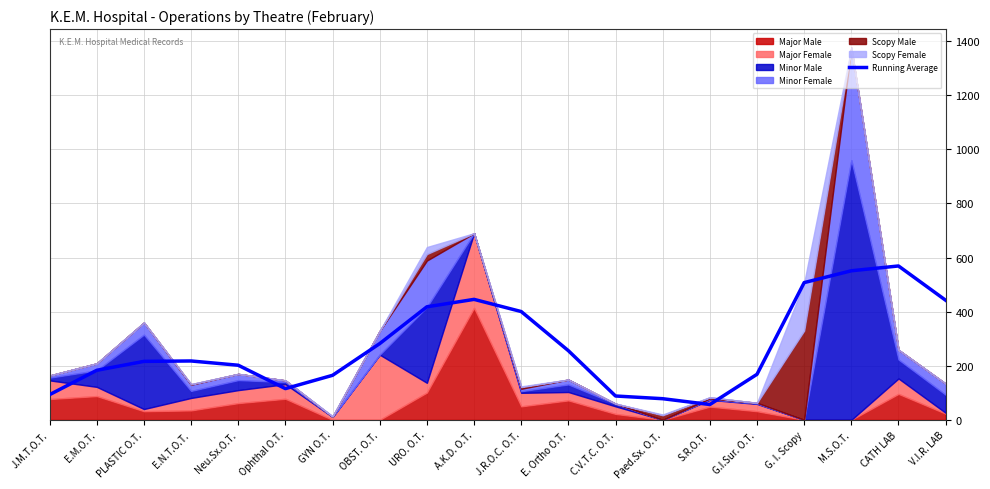

How many lines are shown in the chart?

1